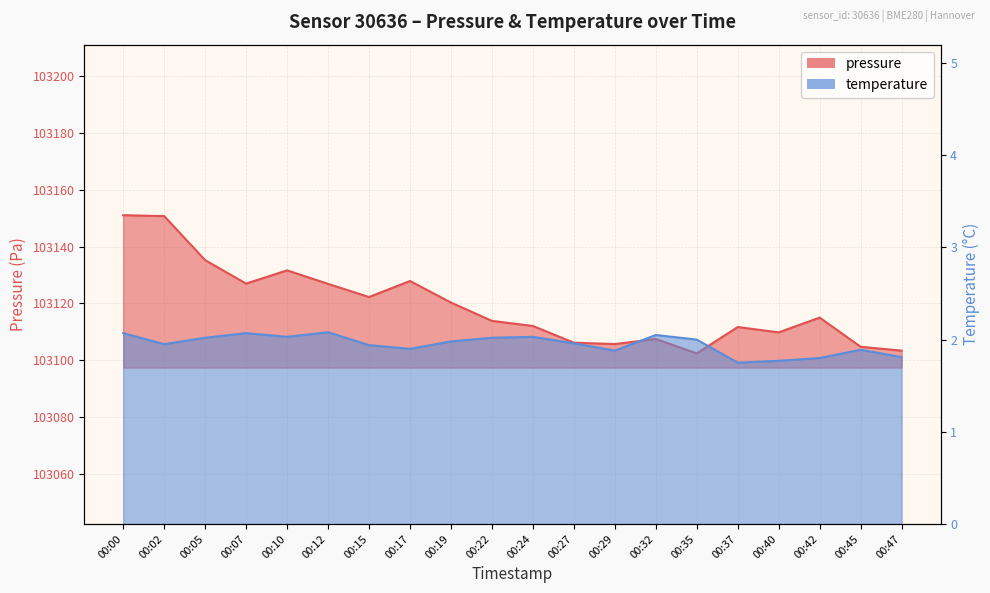

Which series changed the most between 00:00 and 00:35?

pressure